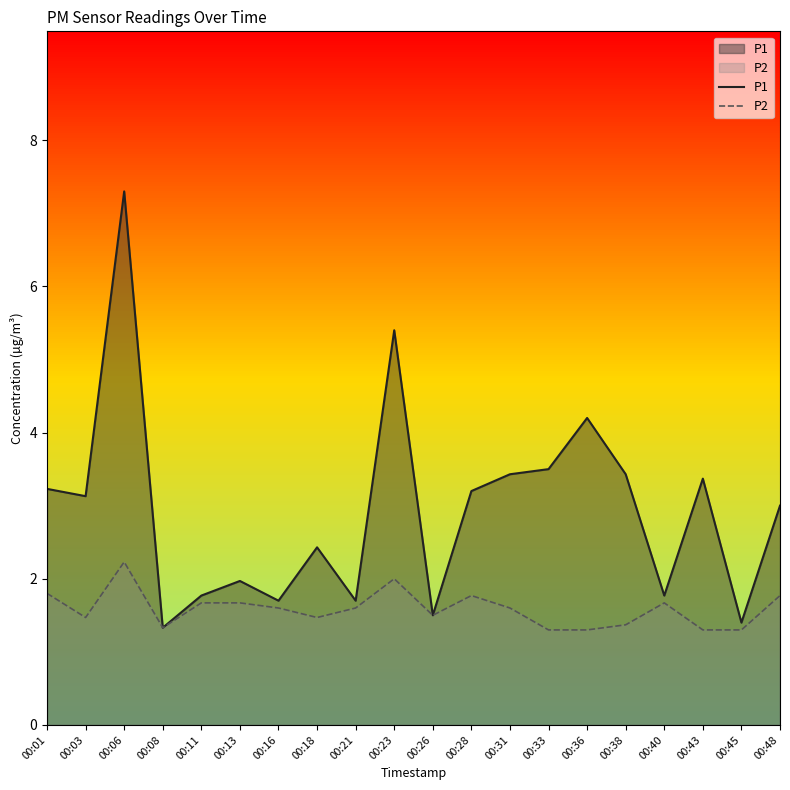

What is the difference between the P2 values at 00:08 and 00:28?

0.4